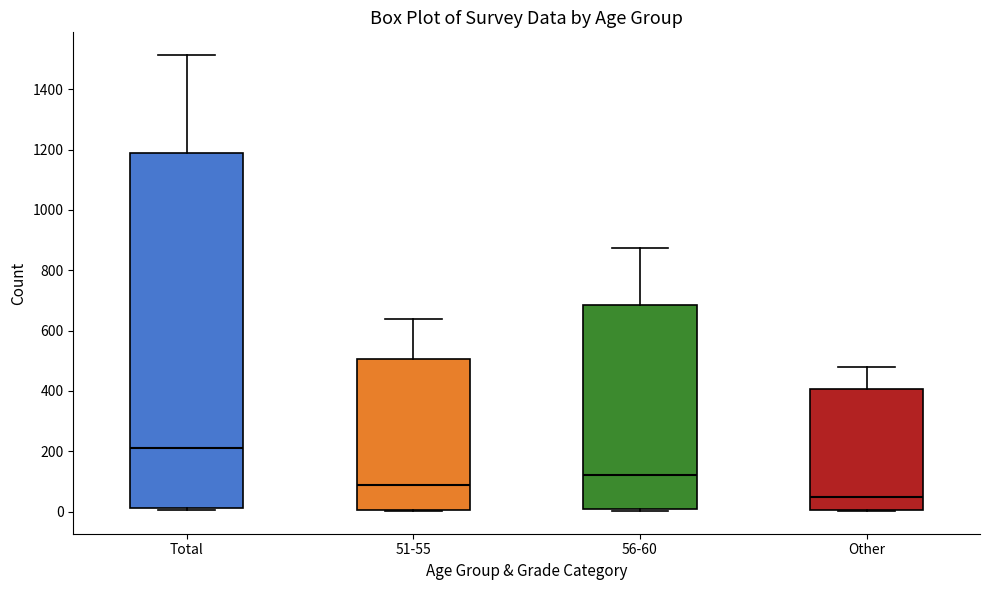

Reading left to right, transcribe this box plot: for each box, give where its median line is, the range the box spans, and where its two whiskers end, as read against the y-axis. The values are not printed on the chart, so give them approximately, as read against the axis.

Total: median 220, box 20 to 1180, whiskers 0 to 1520
51-55: median 80, box 0 to 500, whiskers 0 to 640
56-60: median 120, box 0 to 680, whiskers 0 (just below the box's lower edge) to 880
Other: median 40, box 0 to 400, whiskers 0 to 480